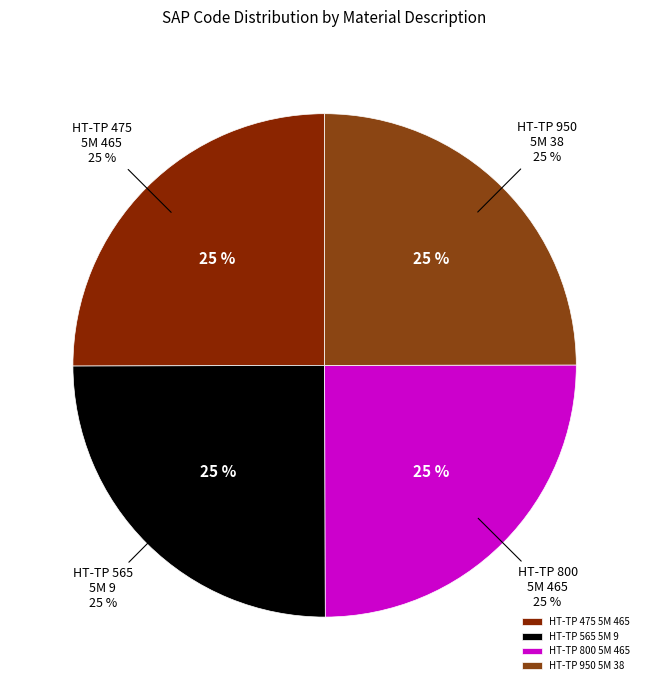

Do HT-TP 475 5M 465 and HT-TP 950 5M 38 together represent more than half of the pie?

Yes